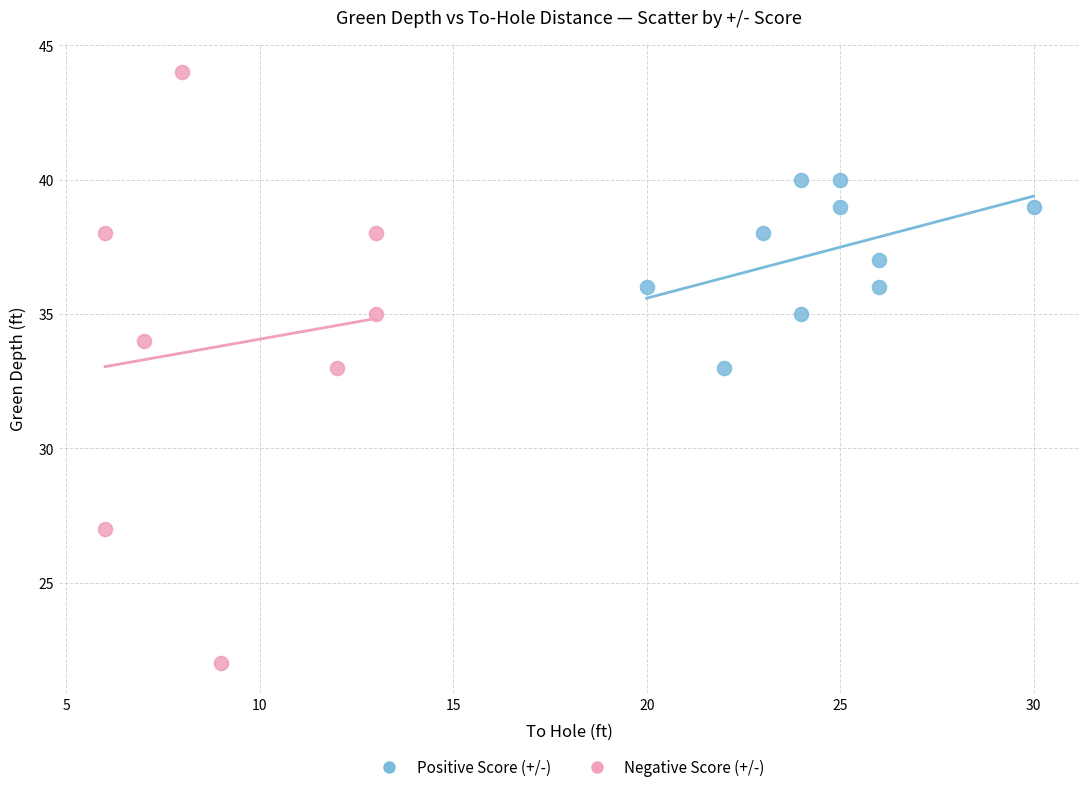

What are all the series names shown in the legend?

Positive Score (+/-), Negative Score (+/-)